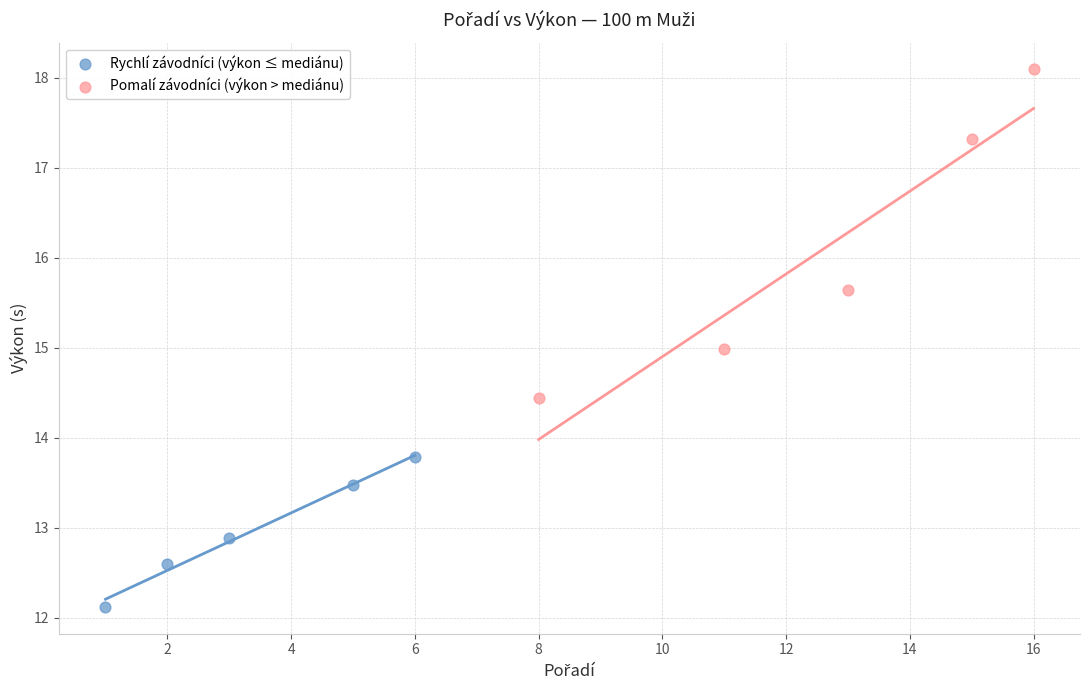

What are all the series names shown in the legend?

Rychlí závodníci (výkon ≤ mediánu), Pomalí závodníci (výkon > mediánu)